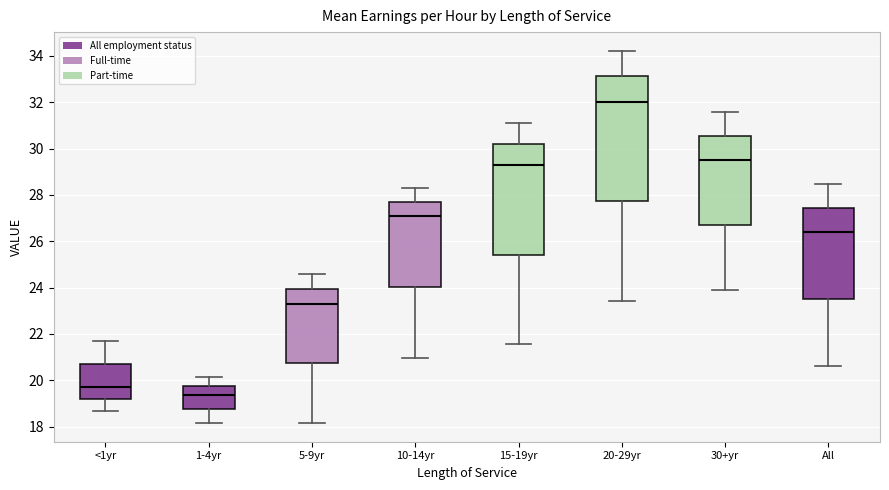

Which box is the tallest, from its lower edge to its upper edge?

20-29yr